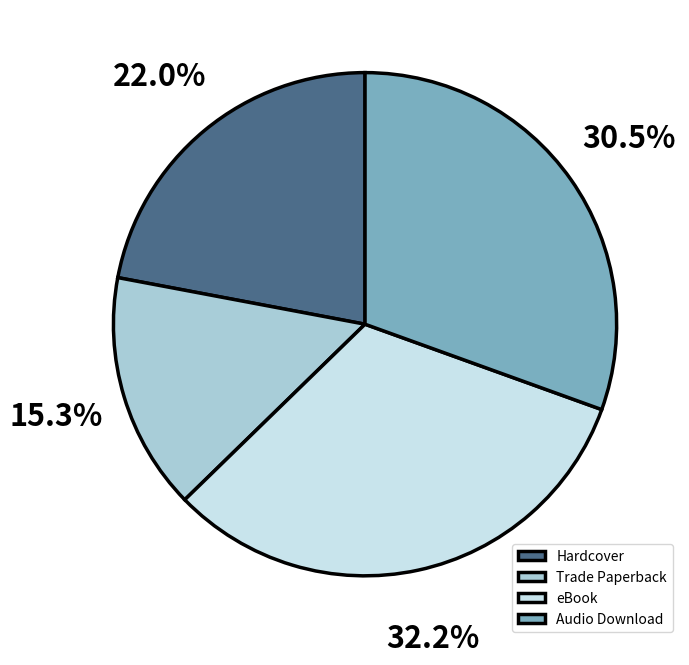

Which category has the smallest portion of the pie?

Trade Paperback